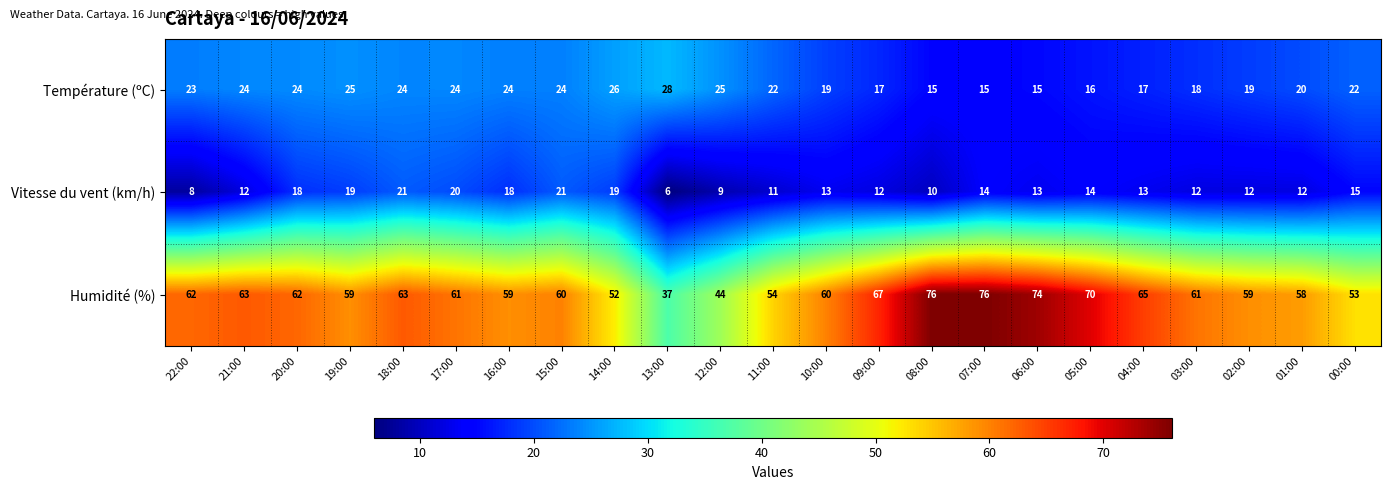

Which label corresponds to the smallest value in the chart?

13:00